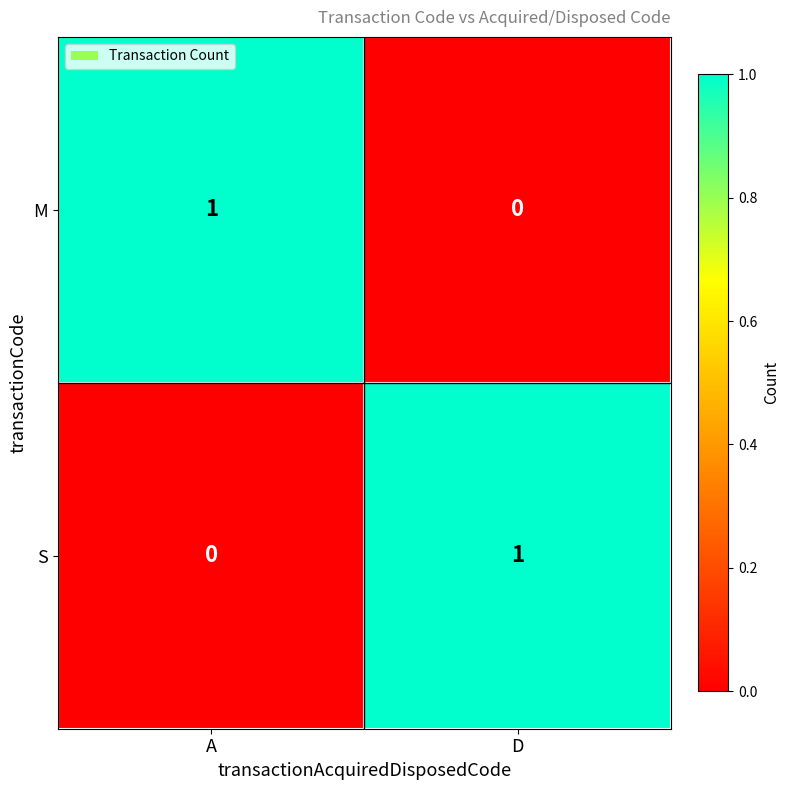

Reading right to left, what are all the values shown in this chart?

M: 0	1
S: 1	0